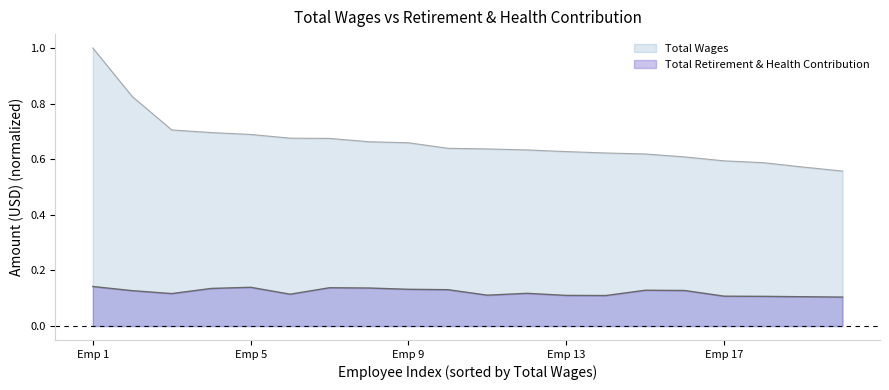

Which series has the largest total across all categories?

Total Wages